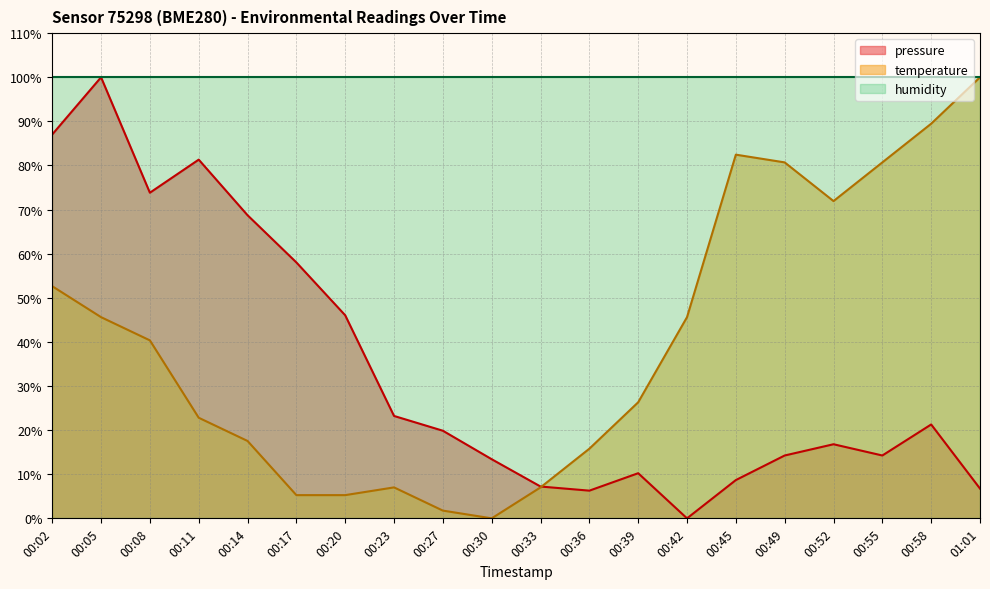

How many values in pressure are above zero?

19